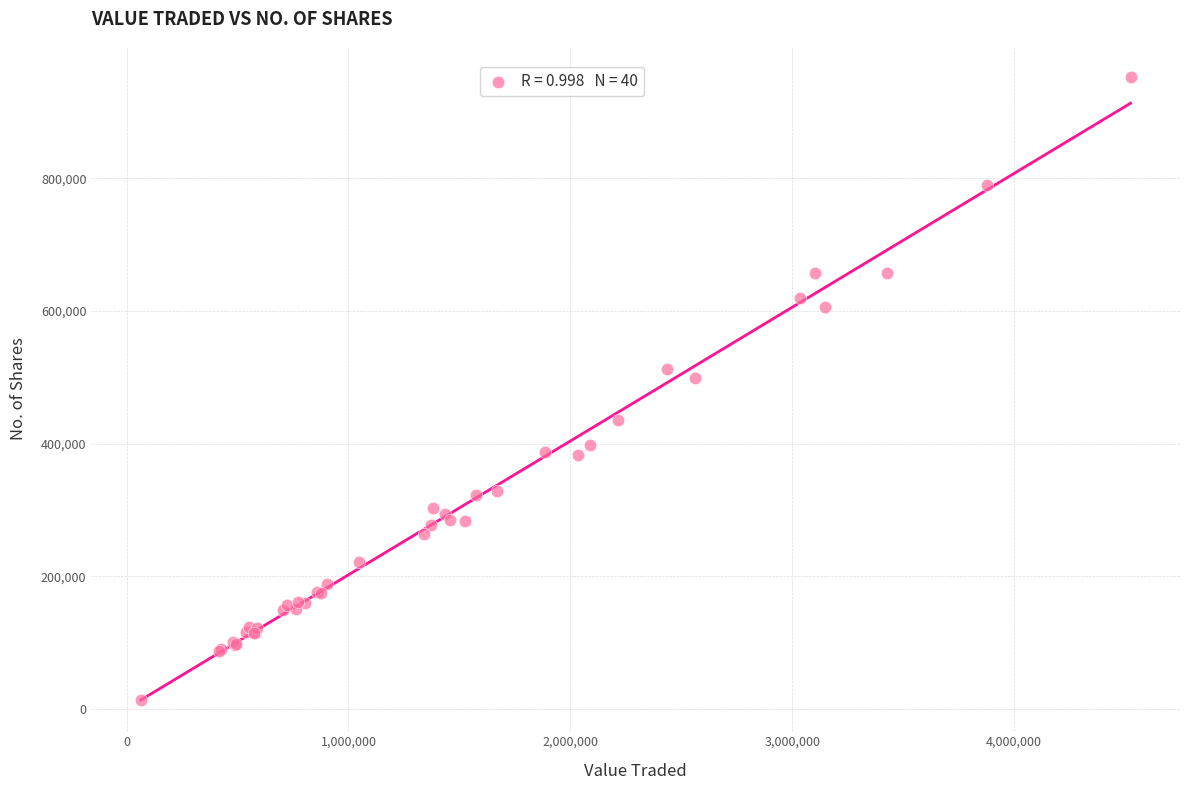

What Y value in the scatter plot is closest to 482942?

498181